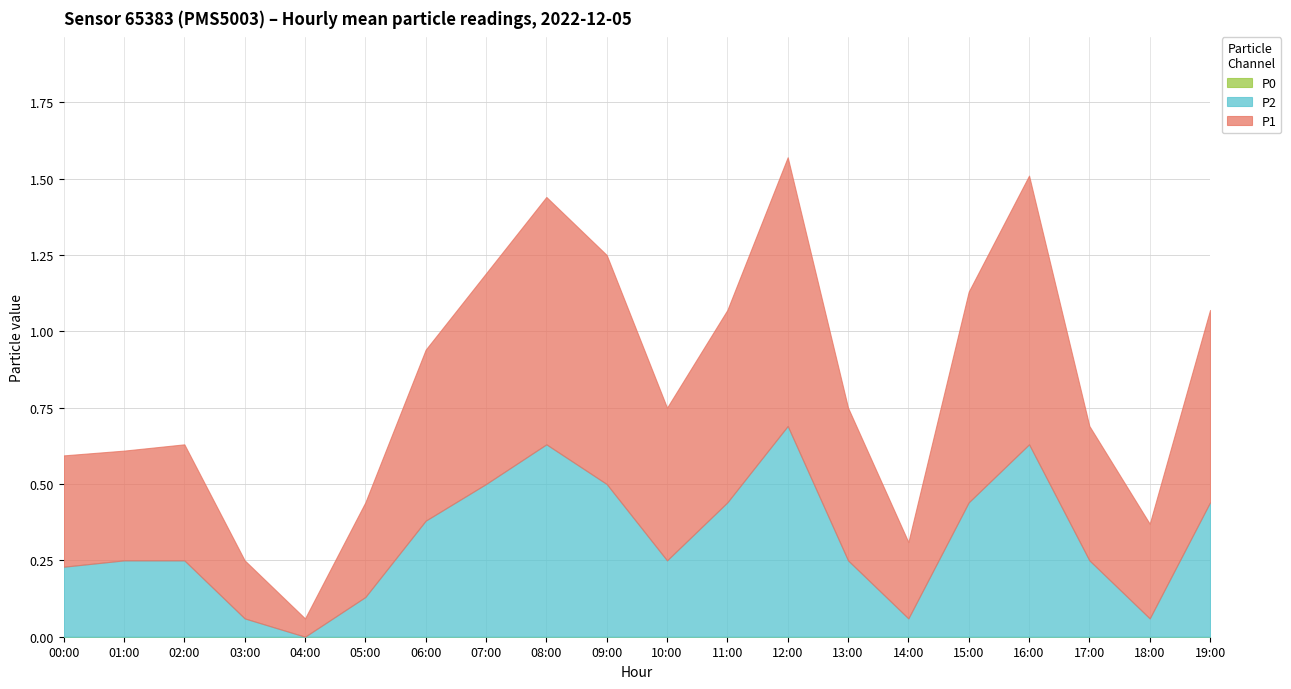

List the series in order of their overall mean, lowest first.

P0, P2, P1